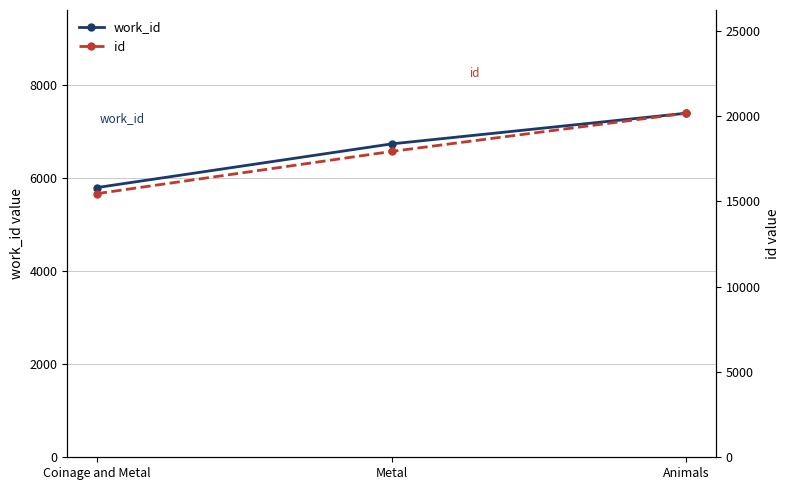

The id series shows 17919 at Metal. True or false?

True